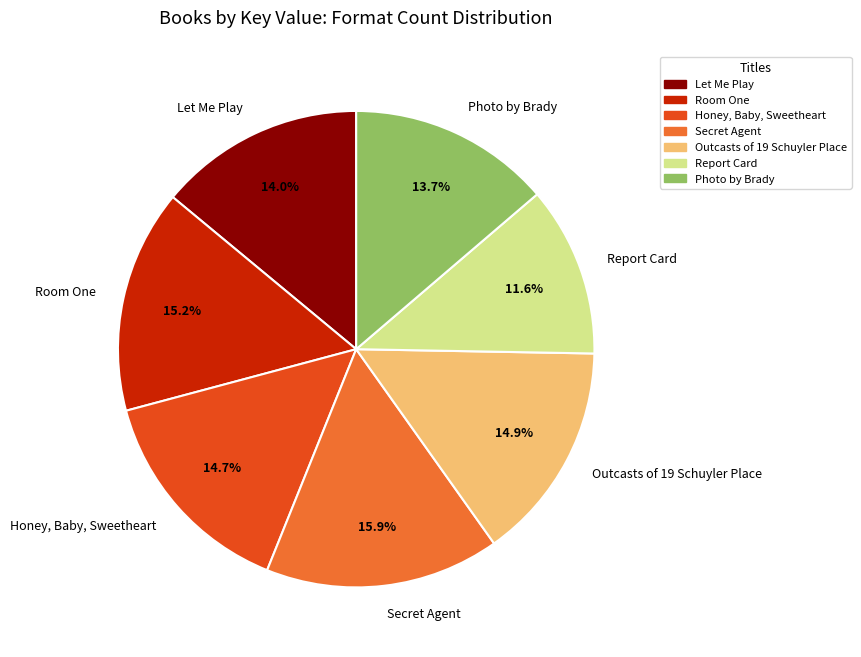

Does Outcasts of 19 Schuyler Place represent more than half of the total?

No